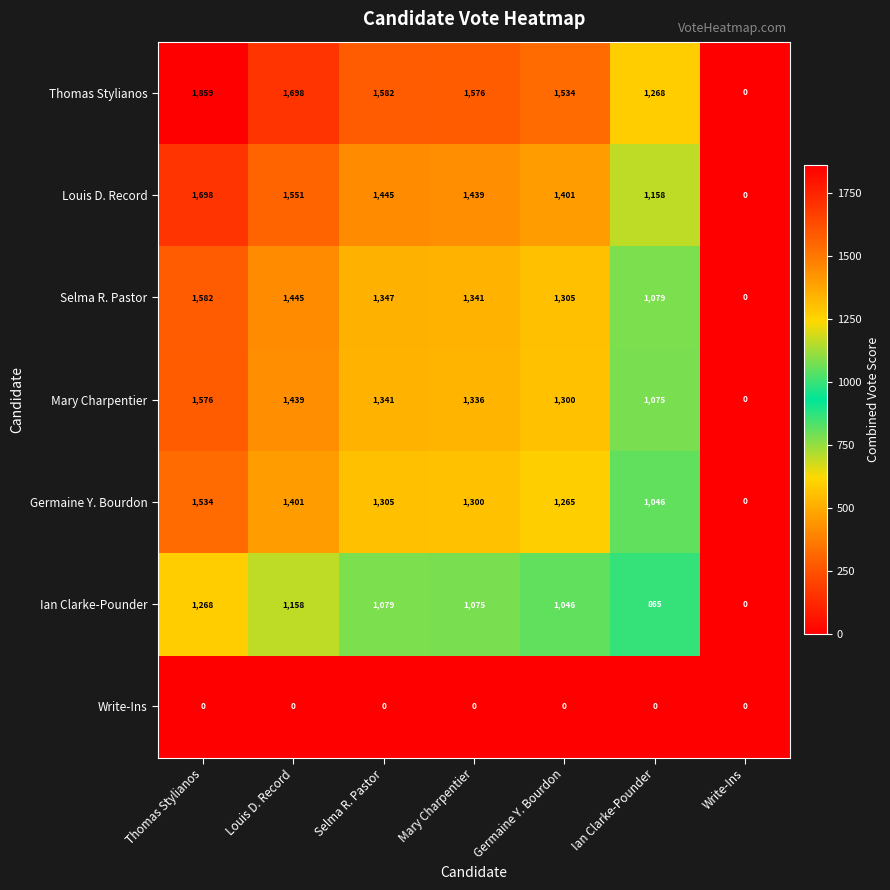

What is the sum of all Ian Clarke-Pounder values?

6491